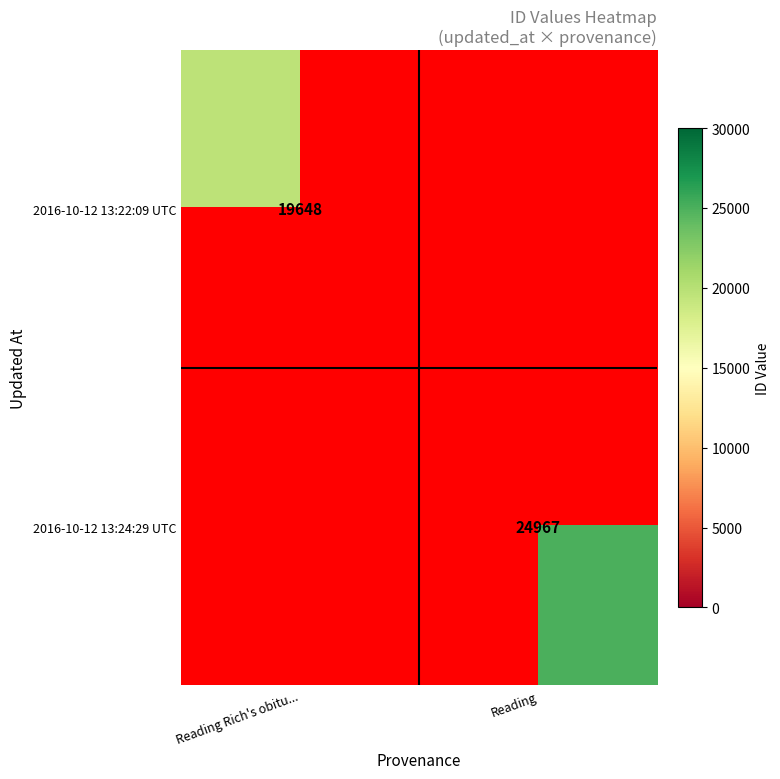

What is the difference between the highest and lowest values at Reading?

24967